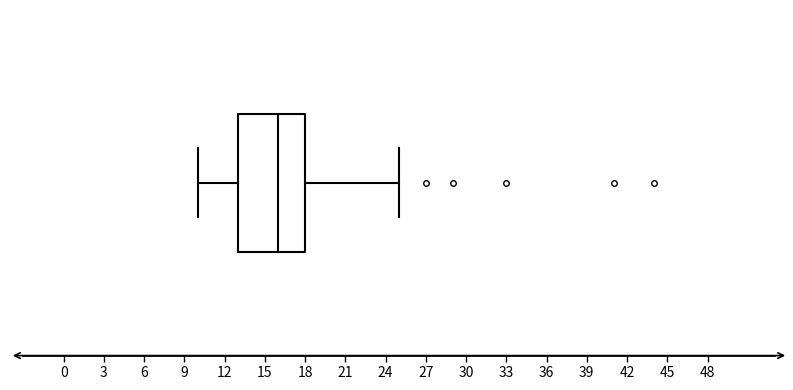

Where does the right whisker of the box end on the x-axis? The values are not printed on the chart, so give them approximately, as read against the axis.

25